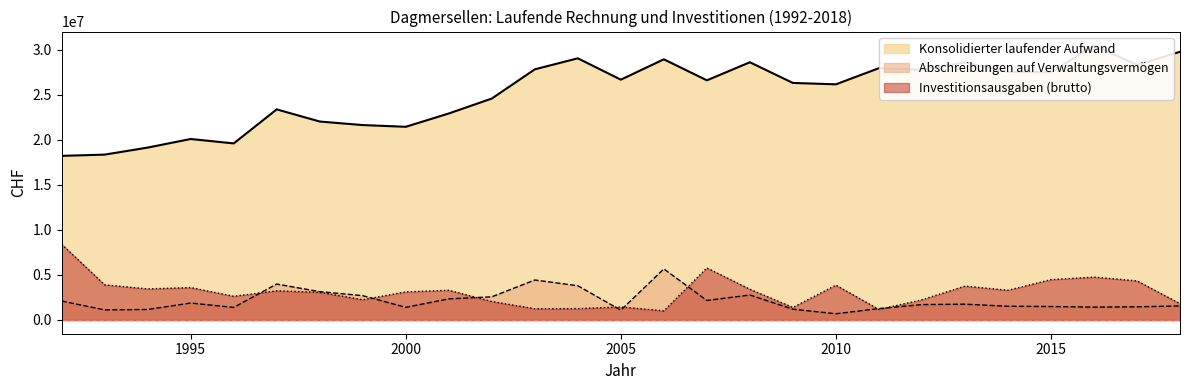

True or false: Abschreibungen auf Verwaltungsvermoegen has a value of 1231947 at 2010.

False